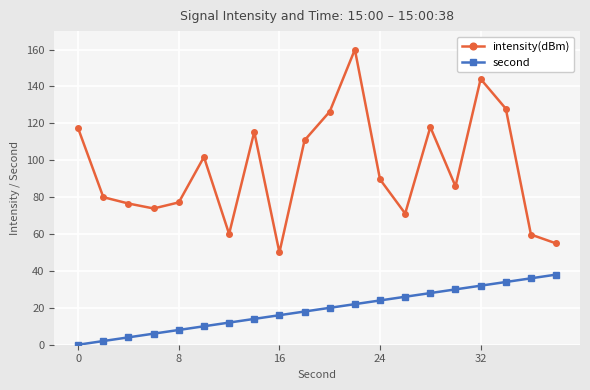

At how many categories does at least one series exceed 54?

19